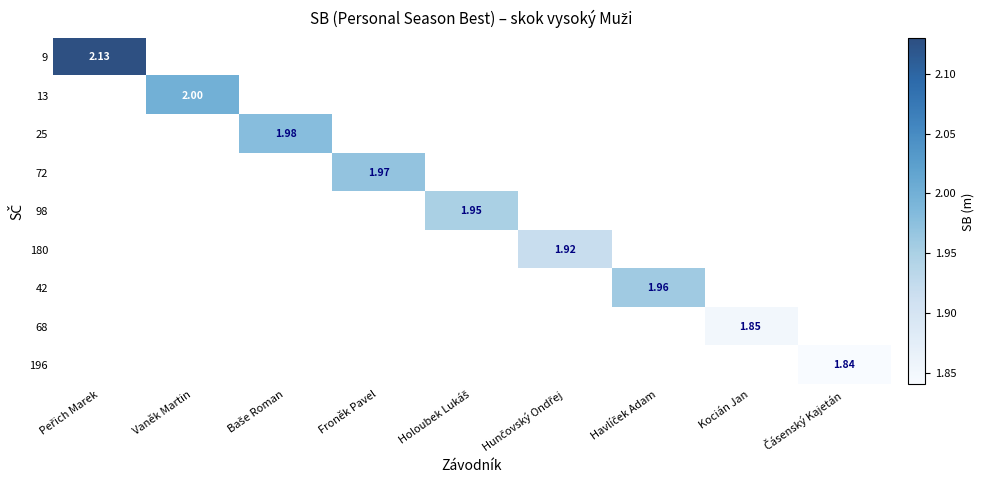

How many series are shown in this chart?

9